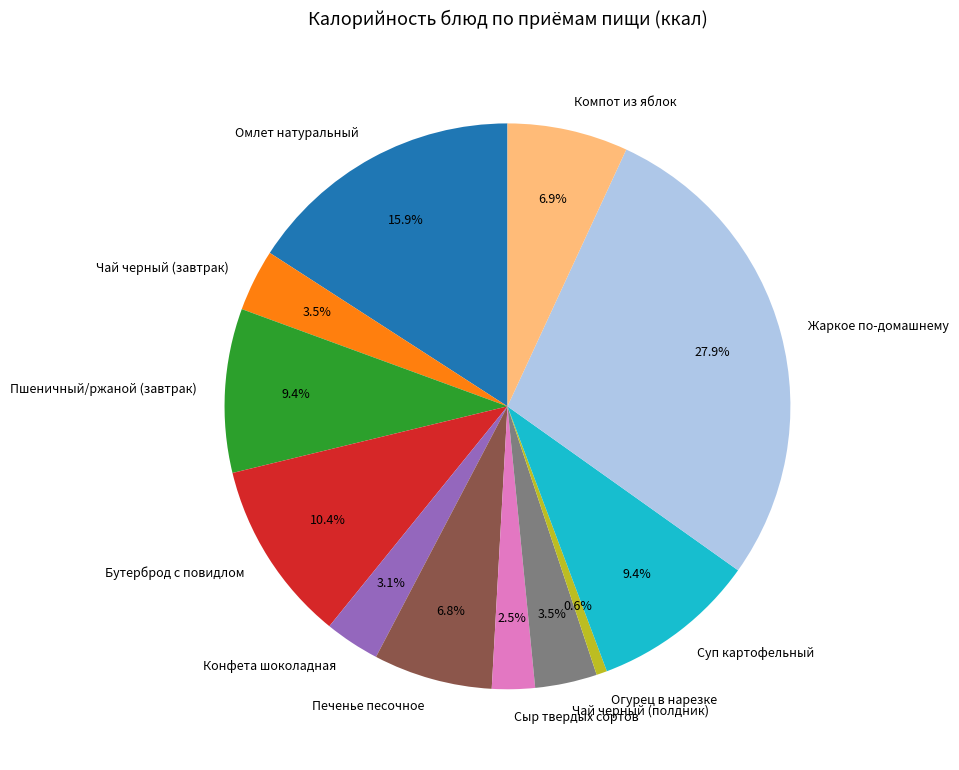

Approximately how many times larger is the value at Чай черный (завтрак) compared to Пшеничный/ржаной (завтрак)?

0.4